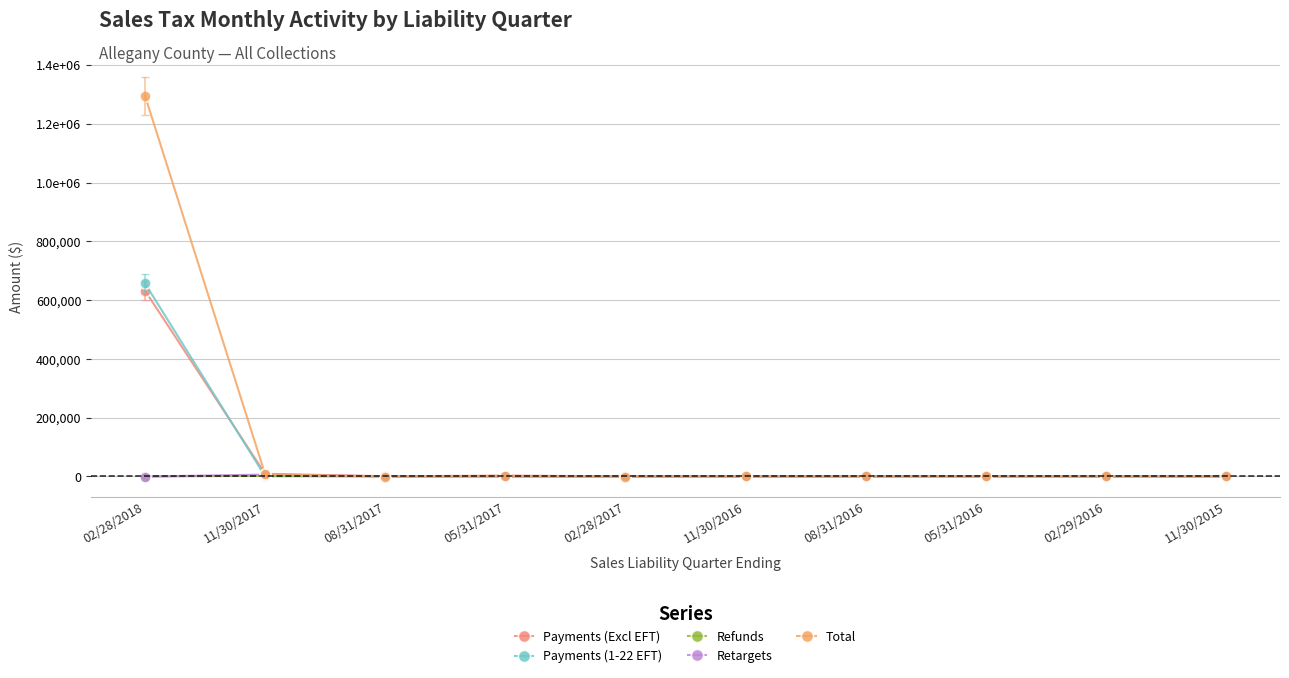

What is the label of the 10th point from the left?

11/30/2015